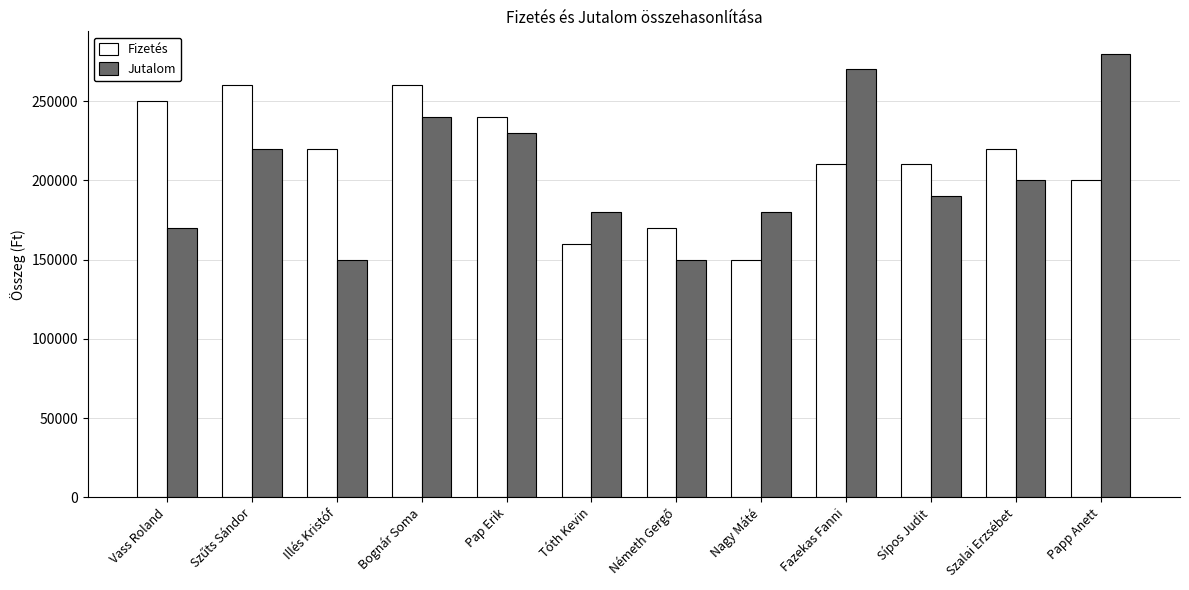

What is the value of the Fizetés bar at the 1st from the left?

250000